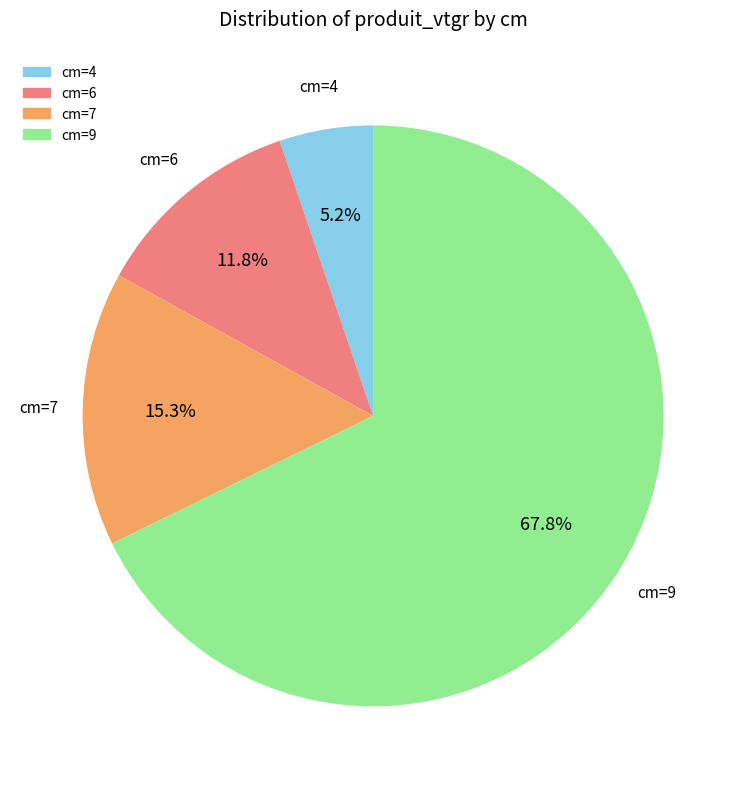

What is the smallest slice in the pie chart?

4